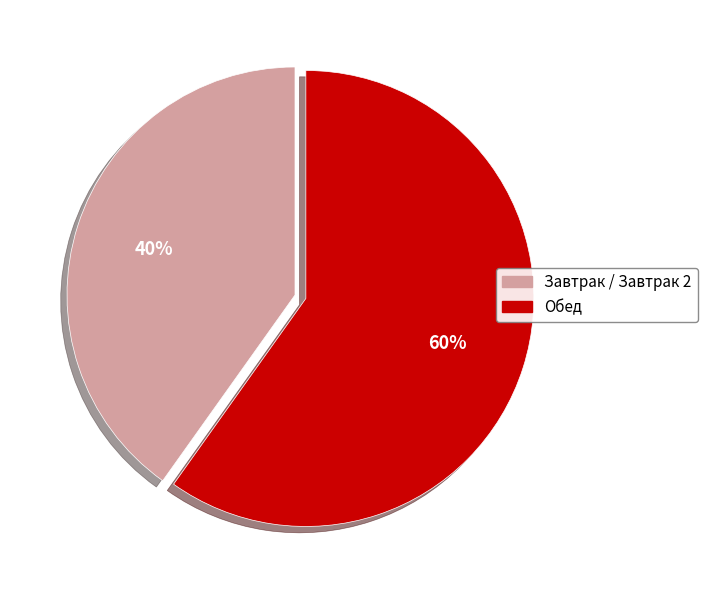

To the nearest percent, what is the average slice percentage?

50%